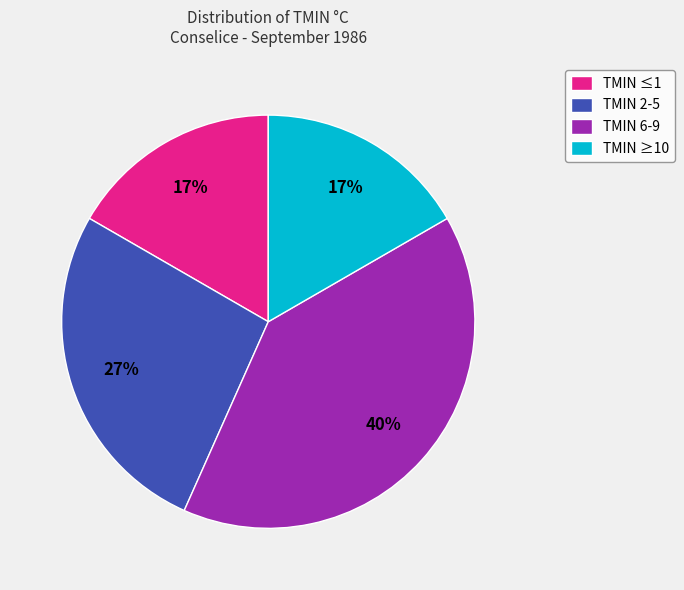

Which category has the biggest portion of the pie?

TMIN 6-9